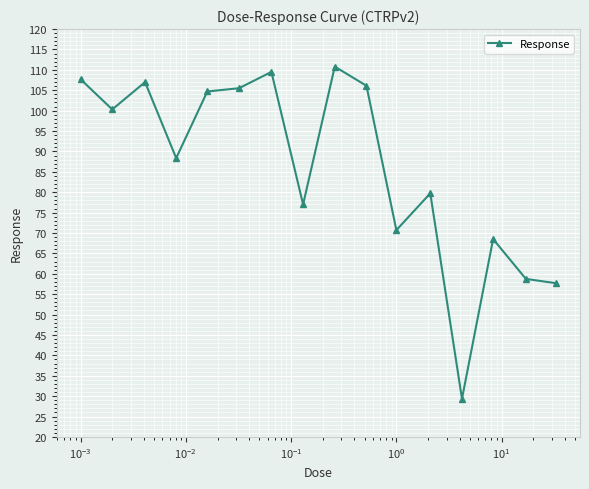

What is the average value?

86.4